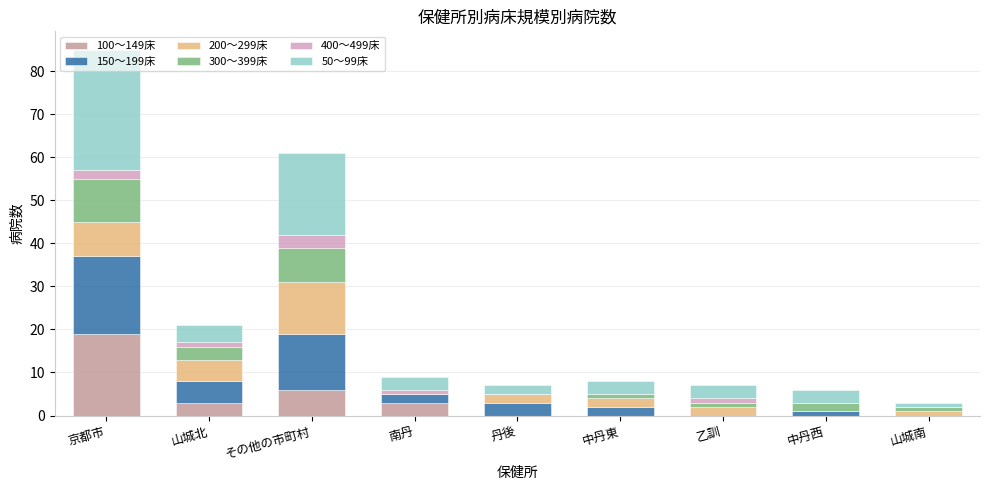

Is it true that 100～149床 equals 0 at 中丹東?

True